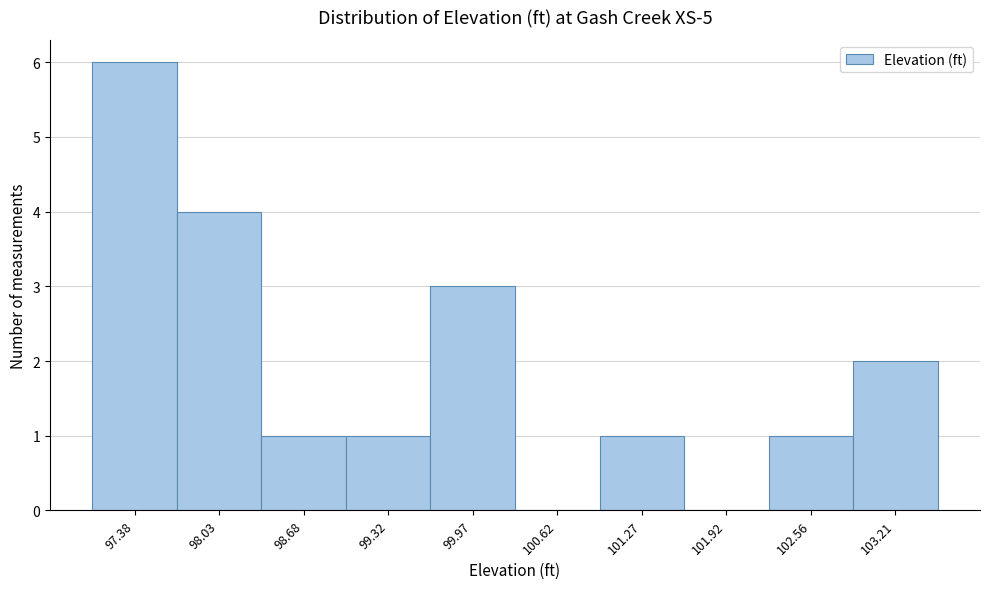

Reading right to left, what are all the values shown in this chart?

103.21=2	102.56=1	101.92=0	101.27=1	100.62=0	99.97=3	99.32=1	98.68=1	98.03=4	97.38=6